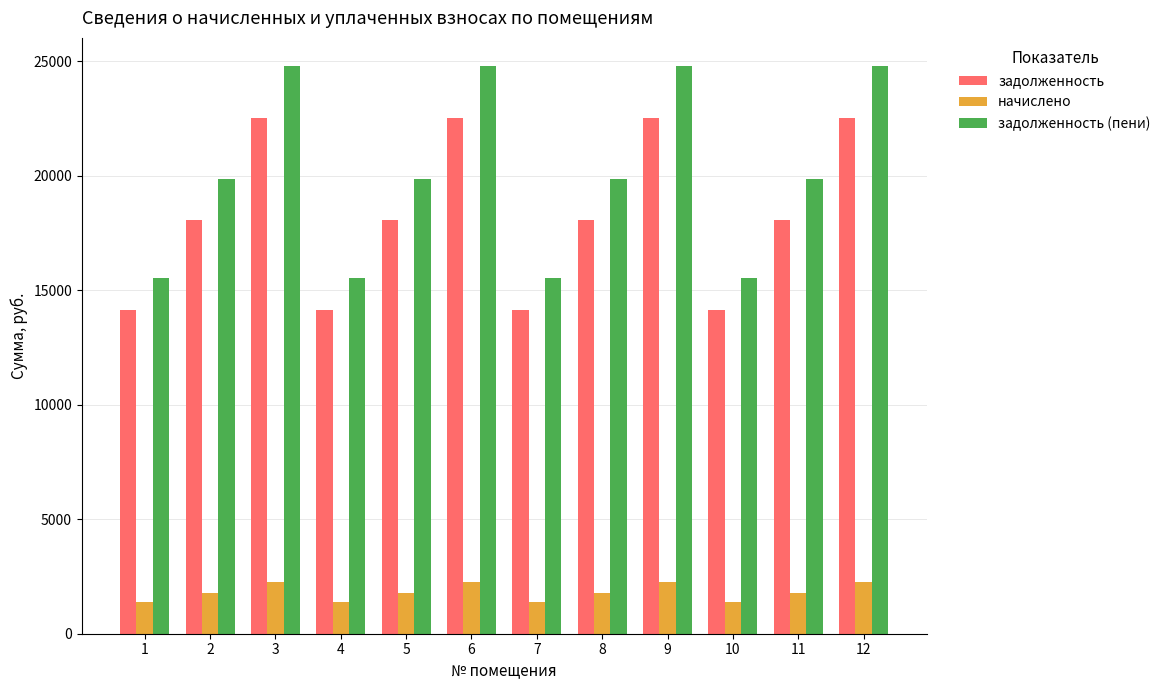

How many values in the начислено series are below 1794?

4